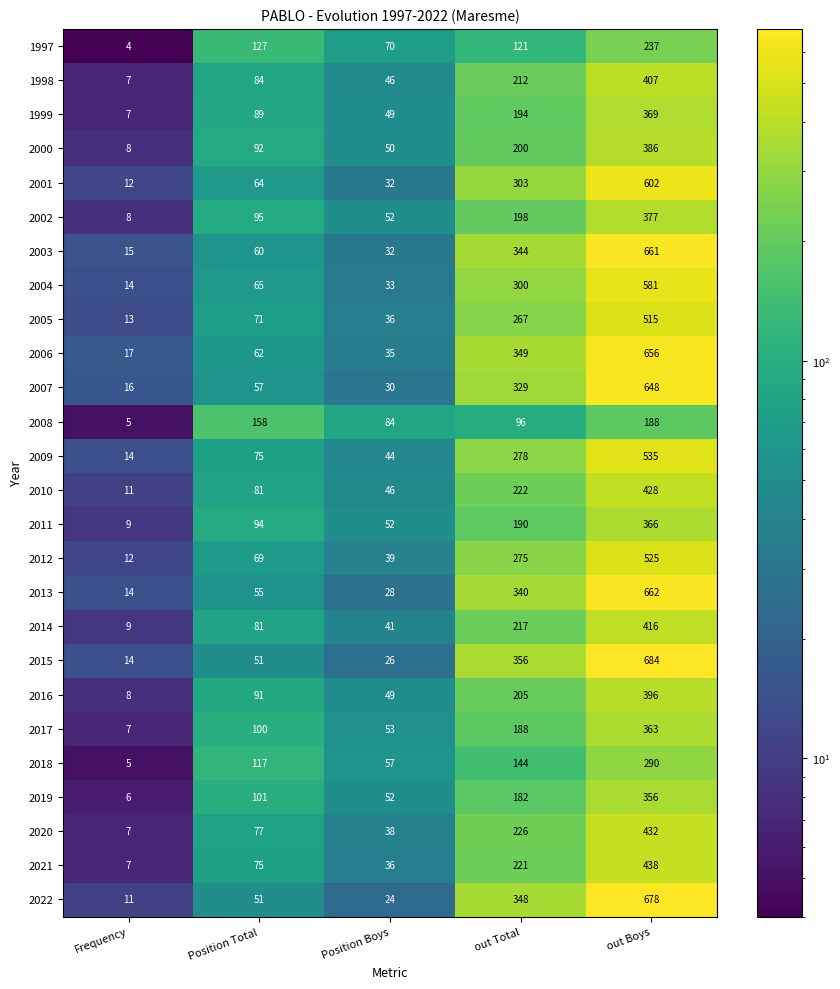

How many categories are shown in the chart?

5